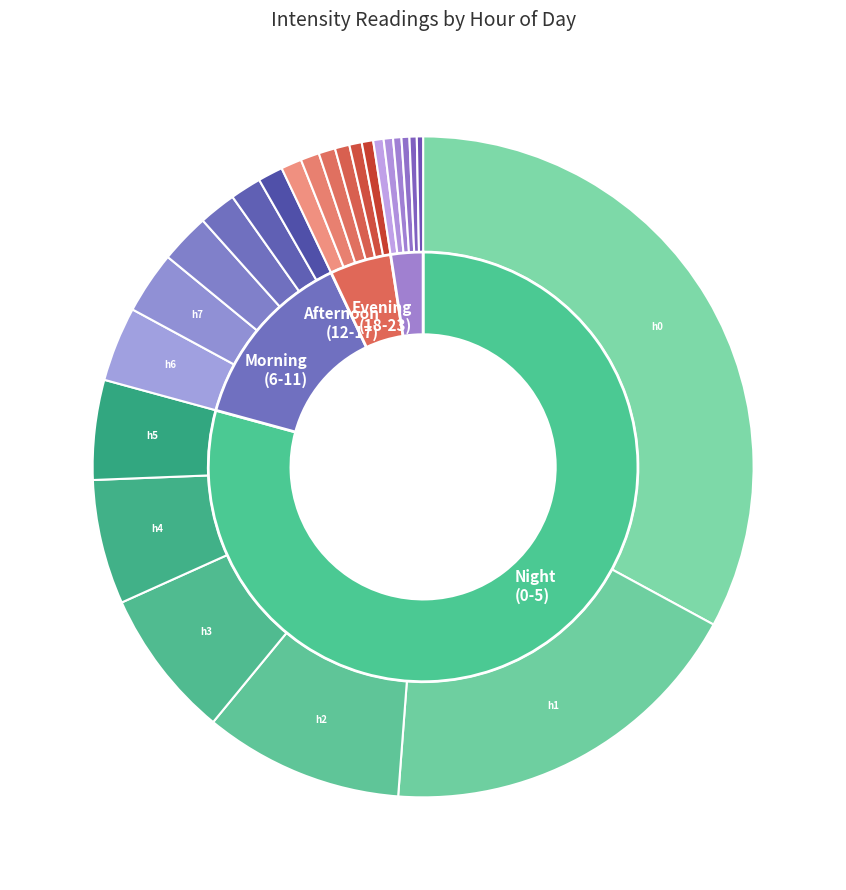

How many slices are in this pie chart?

24